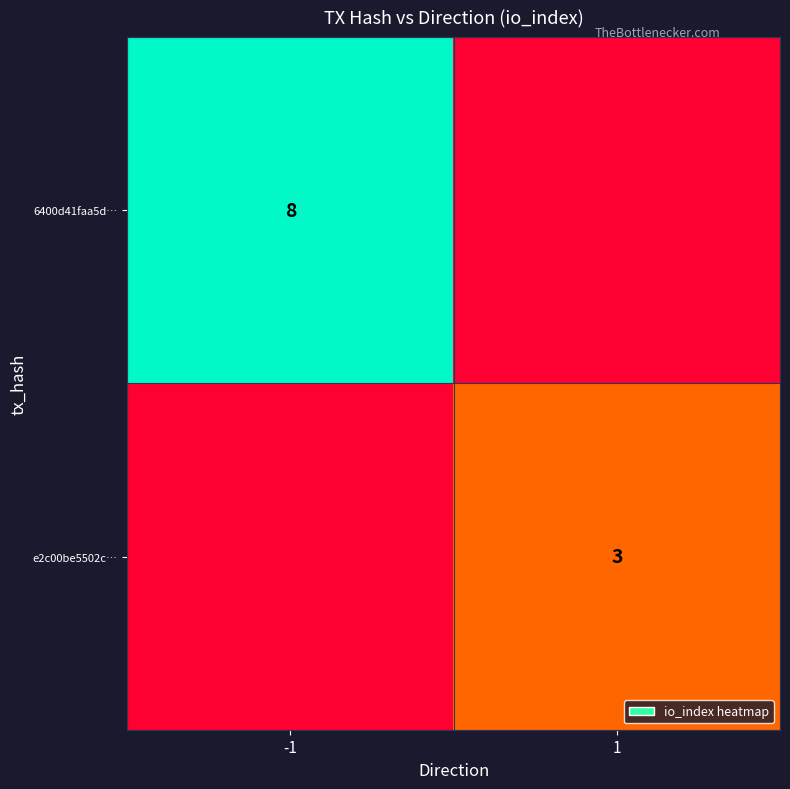

Is it true that e2c00be5502c… equals 1 at 1?

False